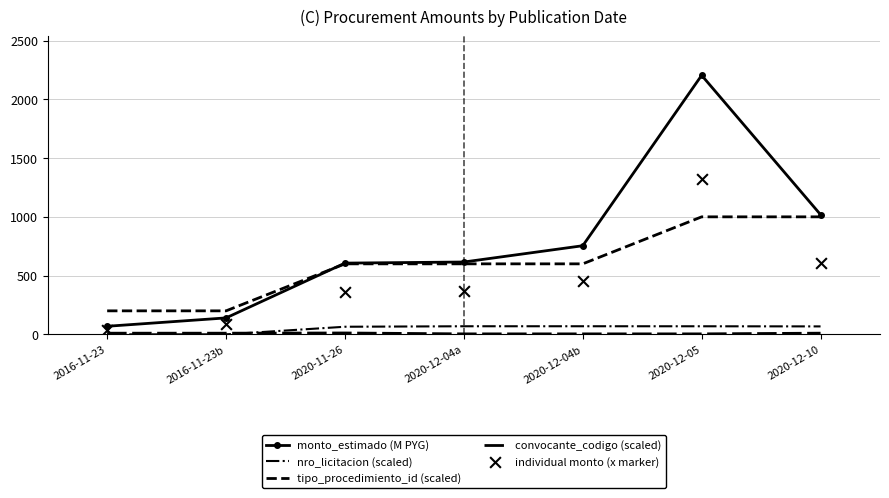

At which category is the sum across all series the highest?

2020-12-05